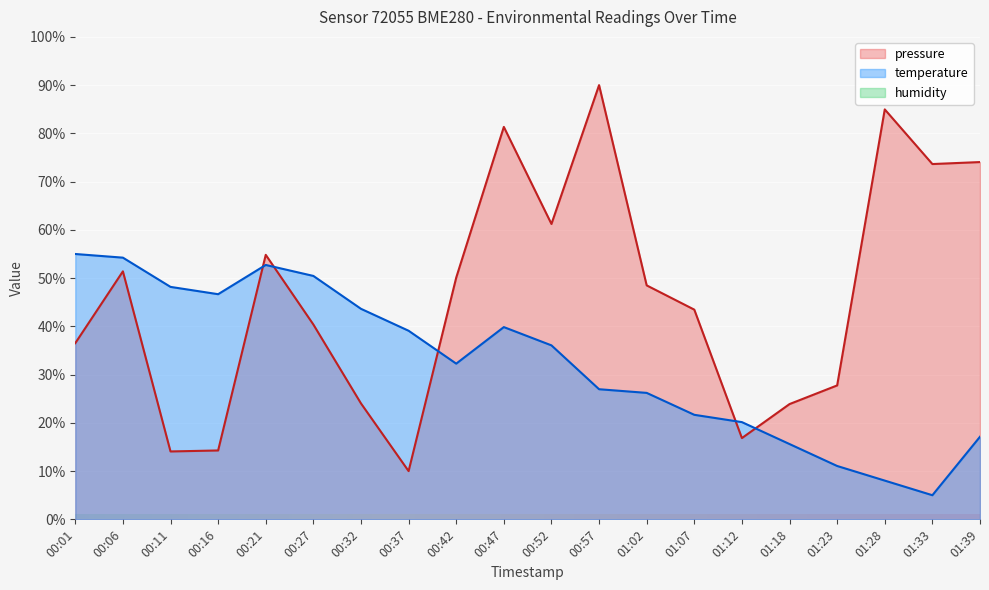

Is it true that pressure equals 73.6 at 01:33?

True